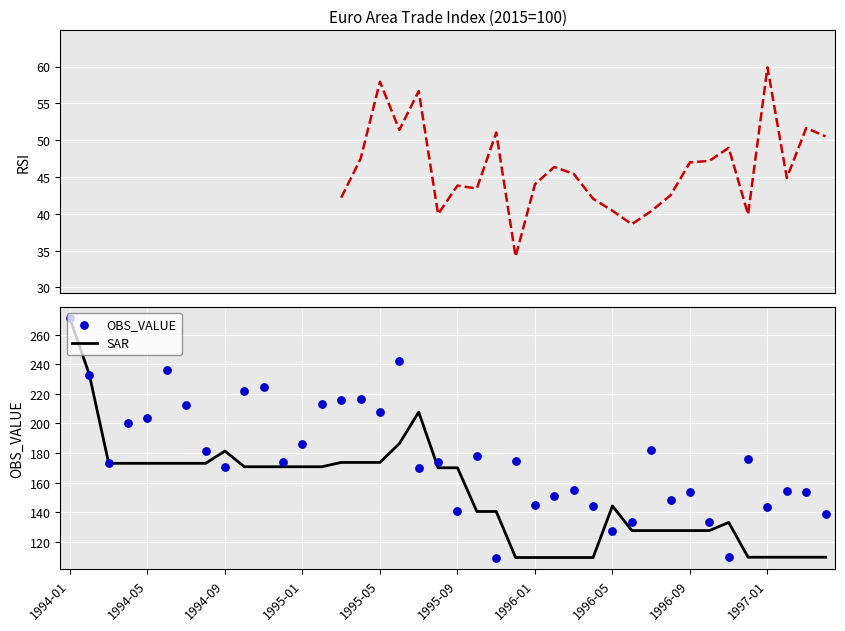

Which has a higher value, 1996-06 or 1996-10?

1996-10